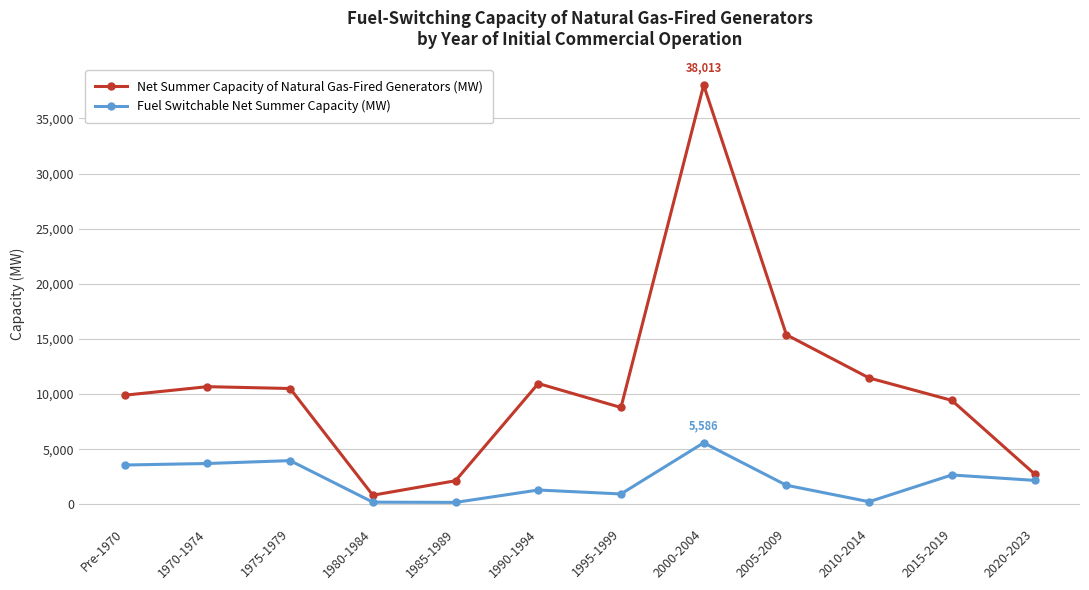

Between 1990-1994 and 2000-2004, which series saw the biggest shift?

Net Summer Capacity of Natural Gas-Fired Generators (MW)